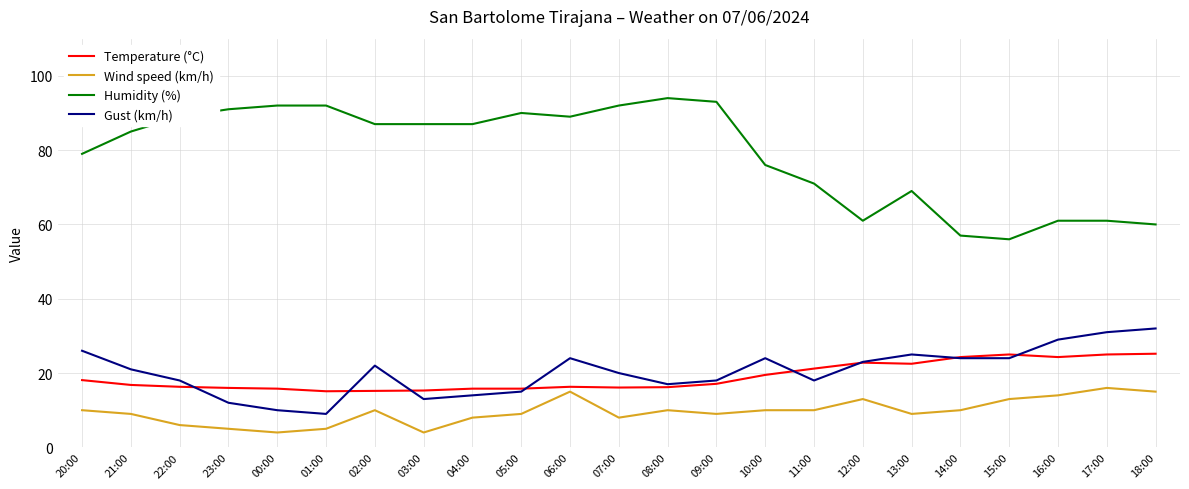

True or false: Temperature (°C) and Wind speed (km/h) intersect in this chart.

False